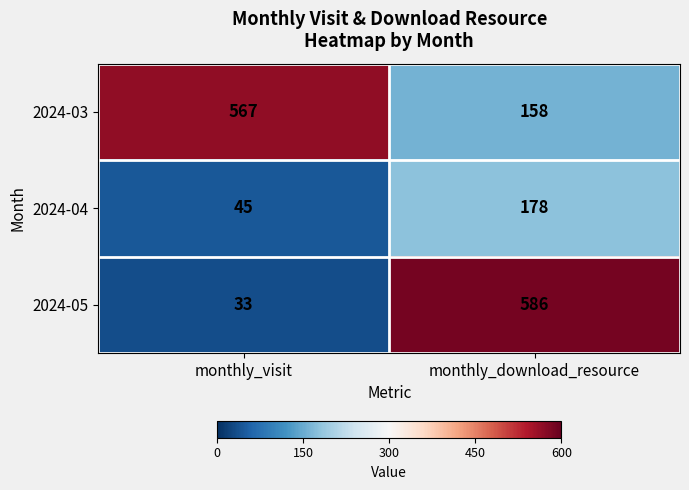

What is the maximum value for 2024-03?

567